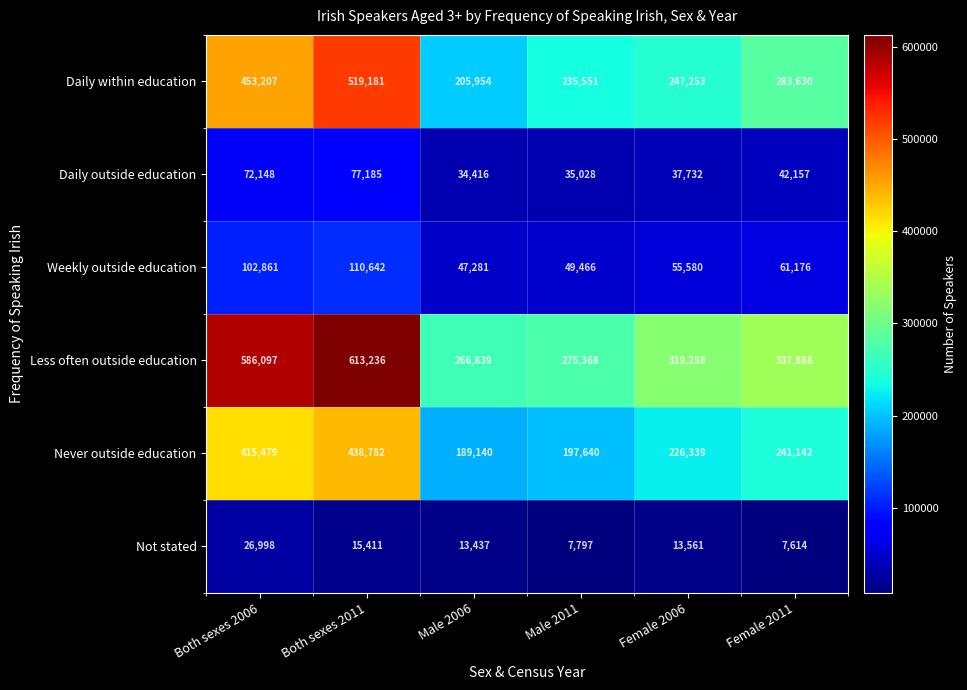

Which series has the largest total across all categories?

Less often outside education